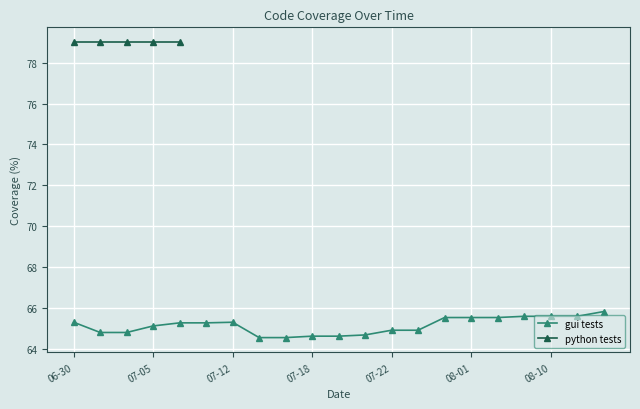

How many interior local peaks (higher than both neighbors) does the data have?

1